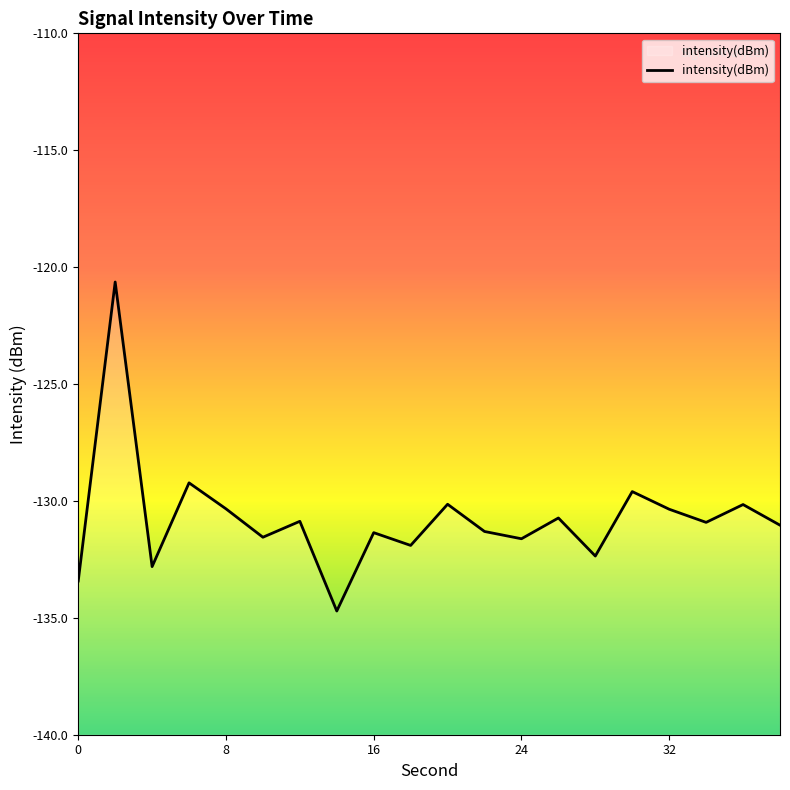

What is the maximum value shown in the chart?

-120.6